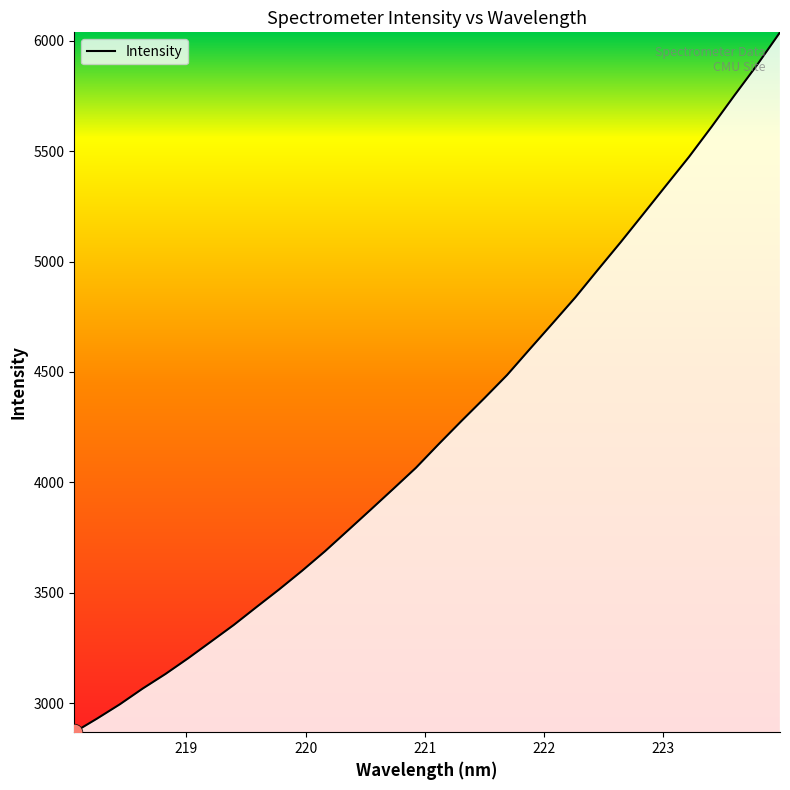

What is the maximum value shown in the chart?

6037.5